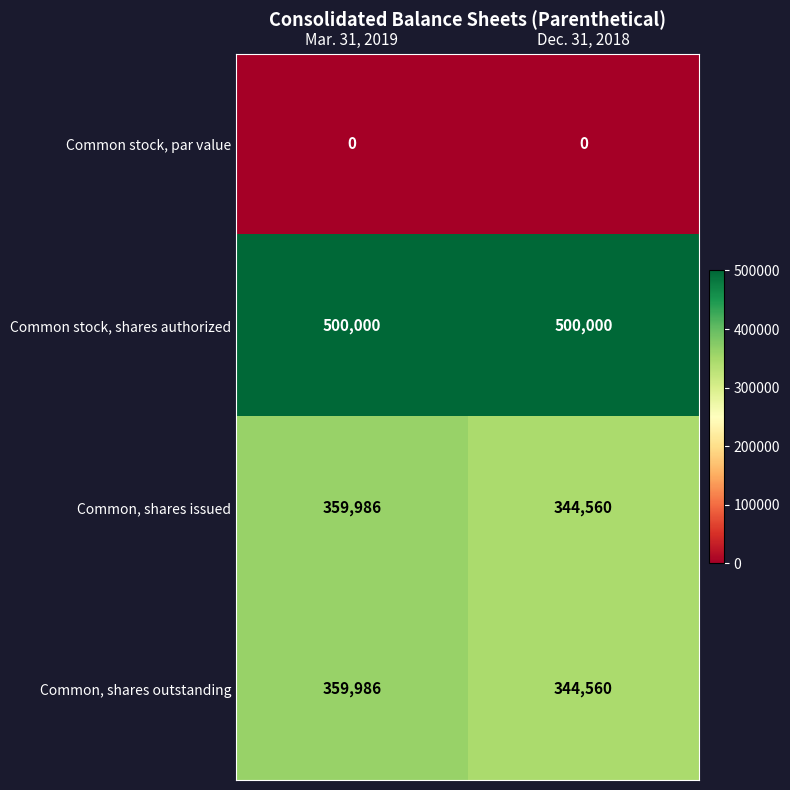

True or false: Common, shares outstanding has a value of 218147 at Mar. 31, 2019.

False